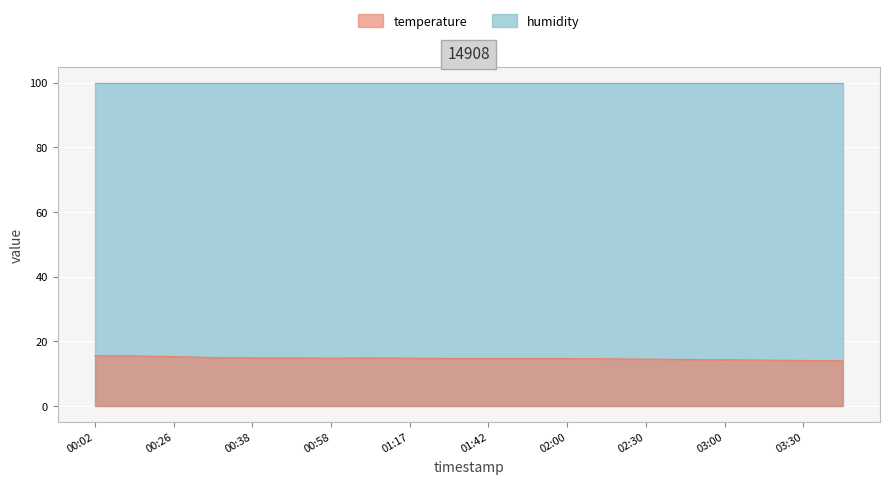

Rank the categories by value from lowest to highest.

03:45, 03:30, 03:15, 03:00, 02:45, 02:30, 02:15, 01:36, 01:42, 01:52, 02:00, 00:58, 01:17, 00:38, 00:48, 01:07, 00:31, 00:26, 00:19, 00:02